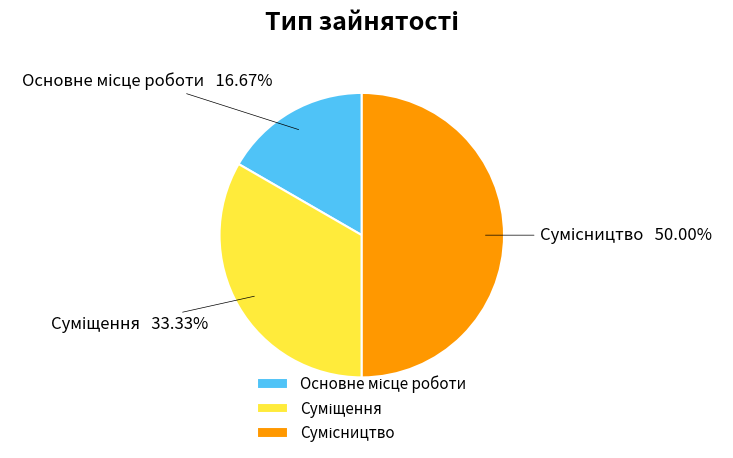

Between Суміщення and Основне місце роботи, which is larger?

Суміщення